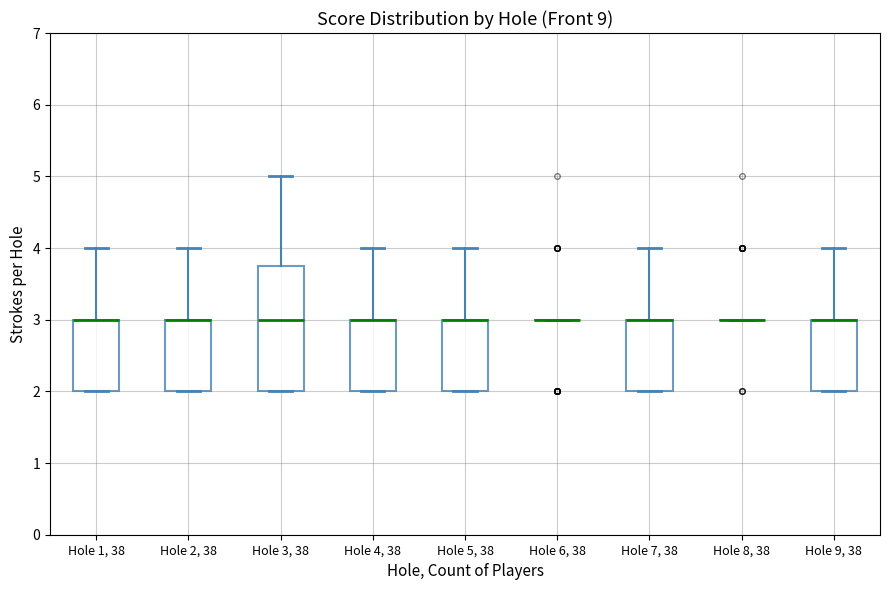

Where does the upper whisker of the box for Hole 4, 38 end on the y-axis? The values are not printed on the chart, so give them approximately, as read against the axis.

4.0